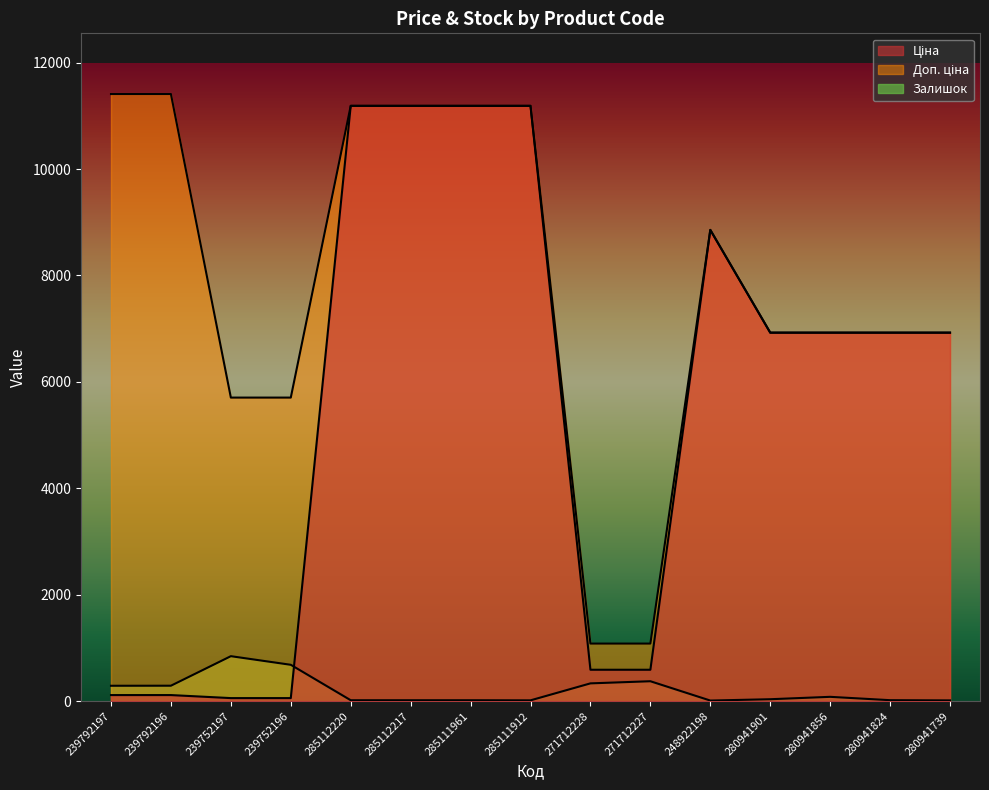

Which series has the largest total across all categories?

Доп. ціна